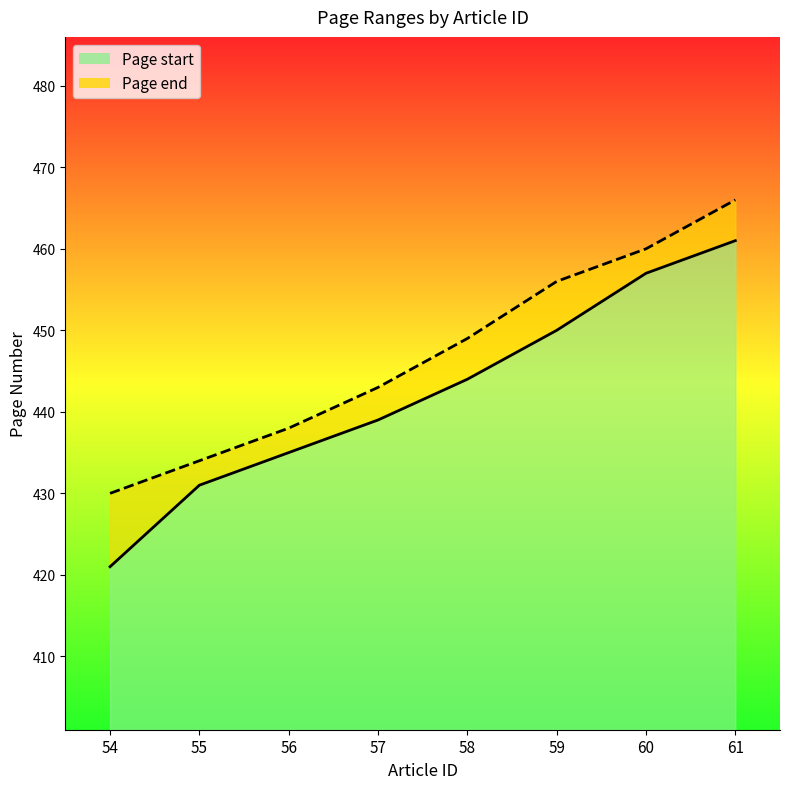

What is the difference between the second highest and minimum values in the Page end series?

30